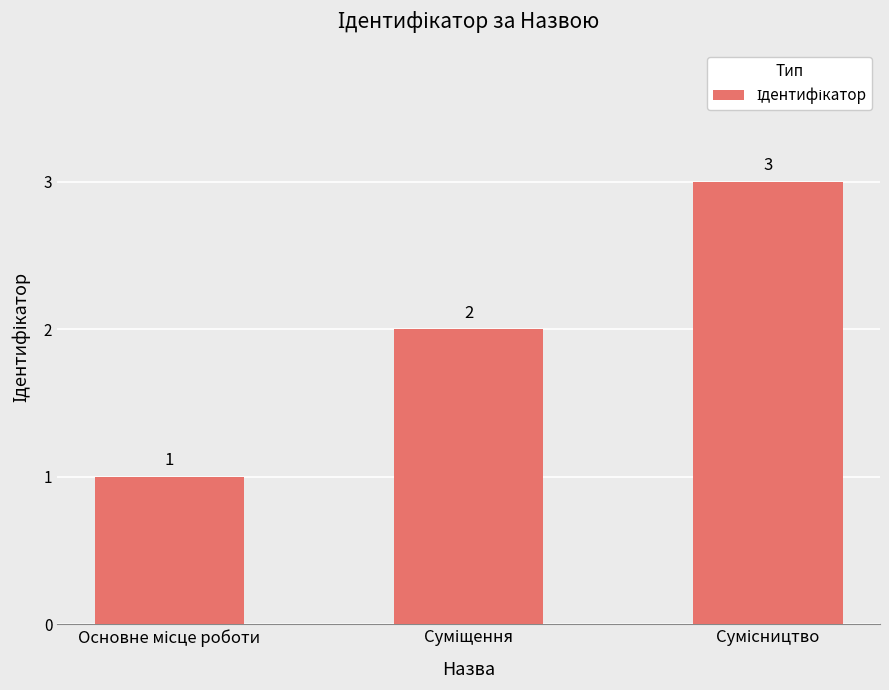

What is the sum of all values?

6